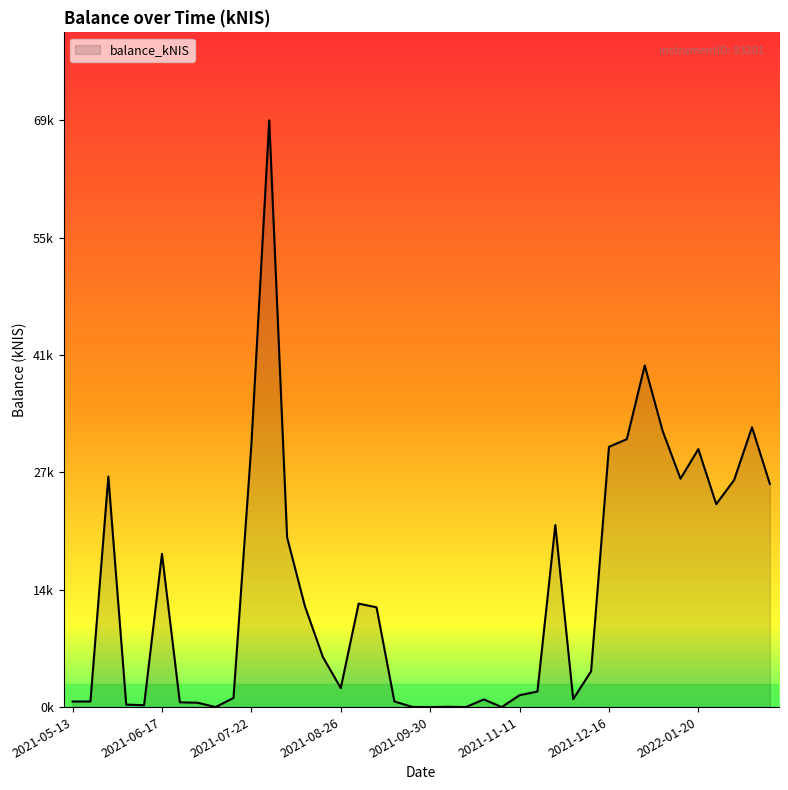

At which label is the value closest to 34?

2022-02-10